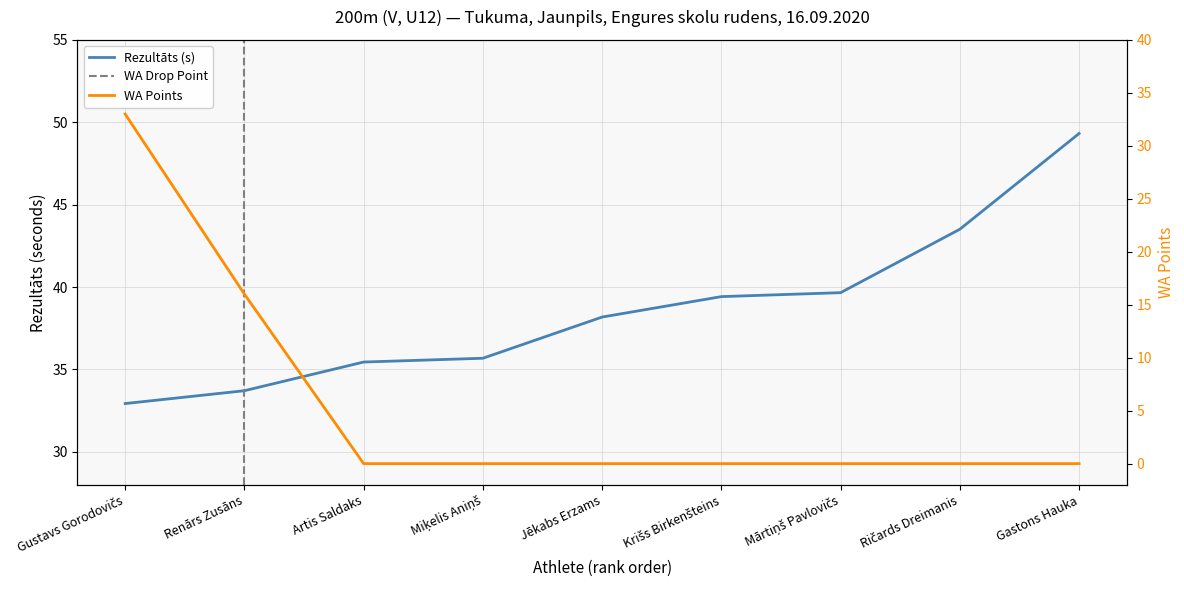

How many lines are shown in the chart?

2